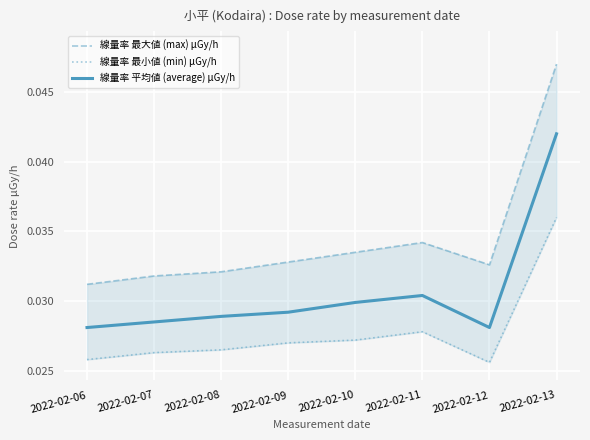

List the series in order of their peak value, highest first.

線量率 最大値 (max) μGy/h, 線量率 平均値 (average) μGy/h, 線量率 最小値 (min) μGy/h